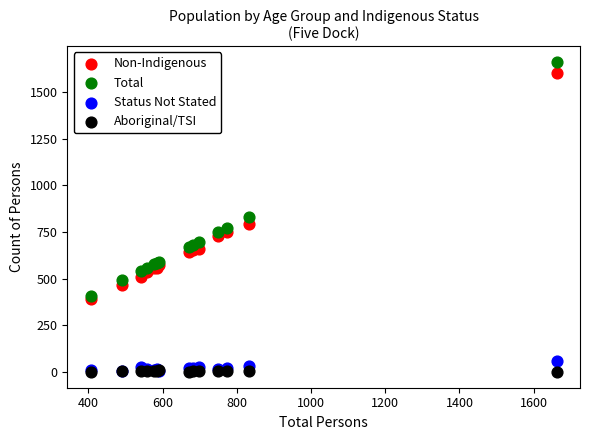

What are all the series names shown in the legend?

Non-Indigenous, Total, Status Not Stated, Aboriginal/TSI